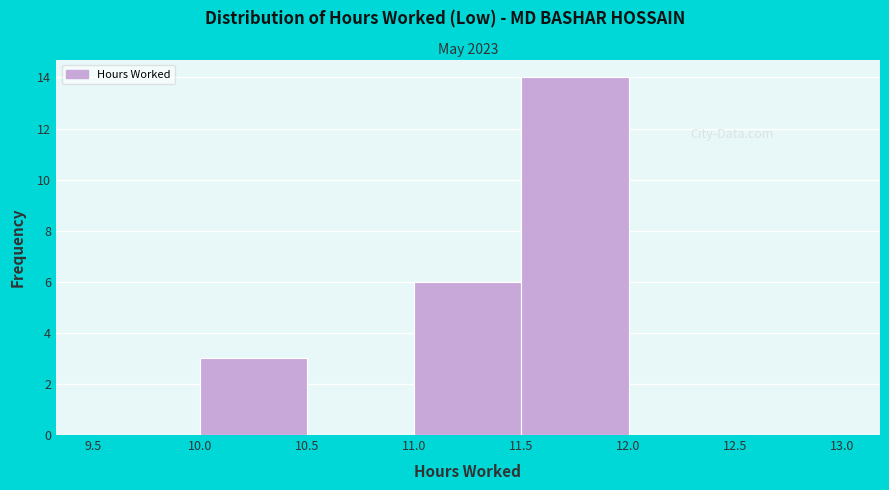

Reading left to right, transcribe this chart: for each bar, give the range it covers on the x-axis and its height. The values are not printed on the chart, so give them approximately, as read against the axis.

9.5 to 10.0: 0
10.0 to 10.5: 3
10.5 to 11.0: 0
11.0 to 11.5: 6
11.5 to 12.0: 14
12.0 to 12.5: 0
12.5 to 13.0: 0